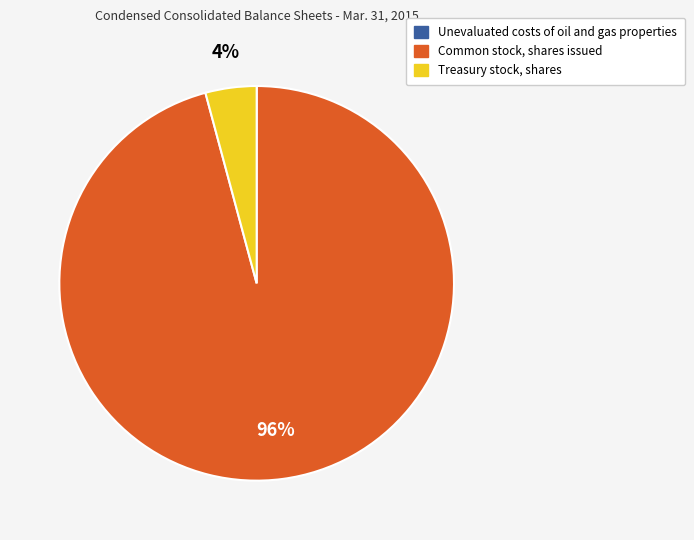

Combined, do Common stock, shares issued and Treasury stock, shares account for over 50%?

Yes